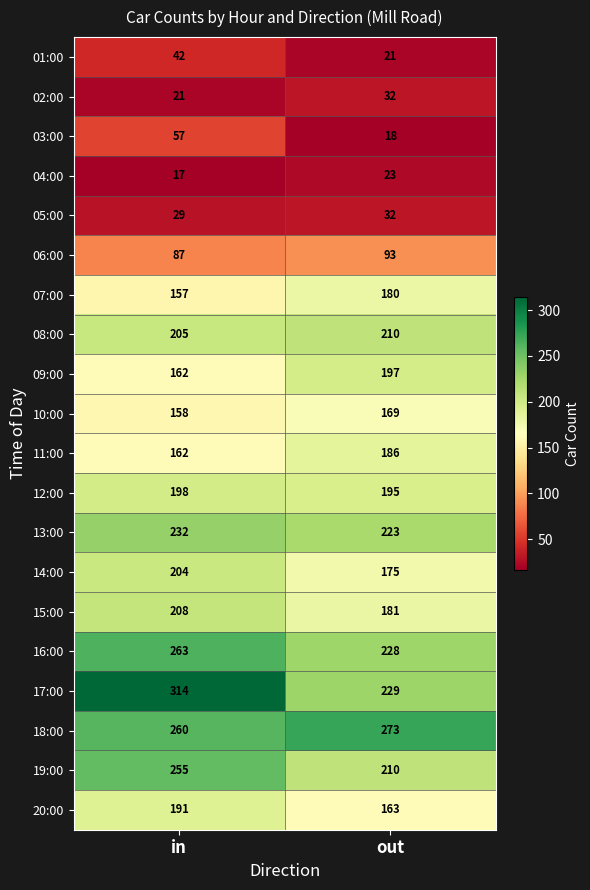

What is the difference between the highest and lowest values at in?

297